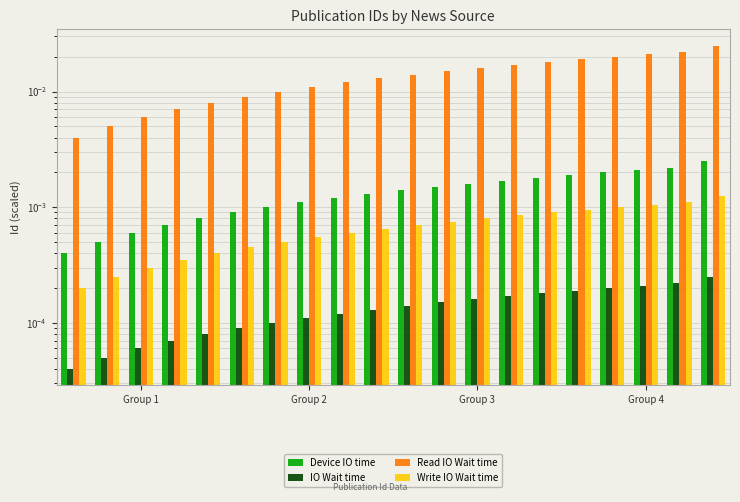

Count the number of data series in this chart.

4